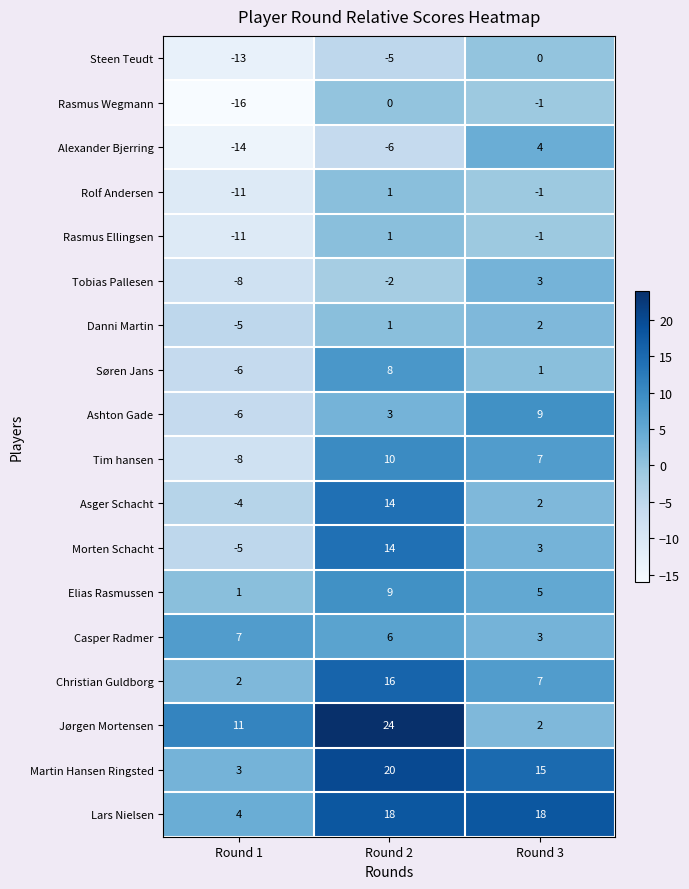

List the labels in order of Christian Guldborg value, largest first.

Round 2, Round 3, Round 1